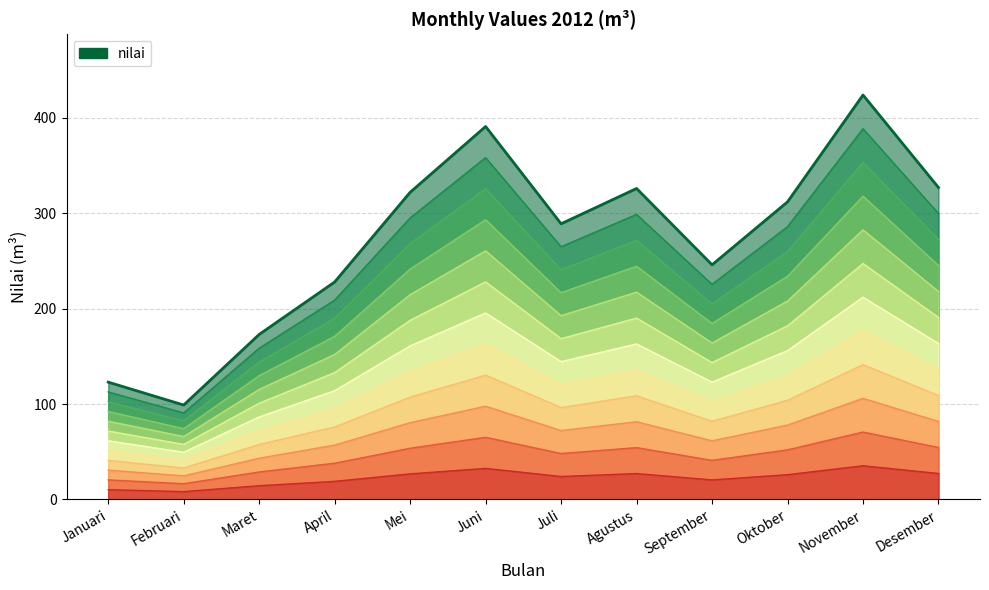

List the labels in order of value, largest first.

November, Juni, Desember, Agustus, Mei, Oktober, Juli, September, April, Maret, Januari, Februari